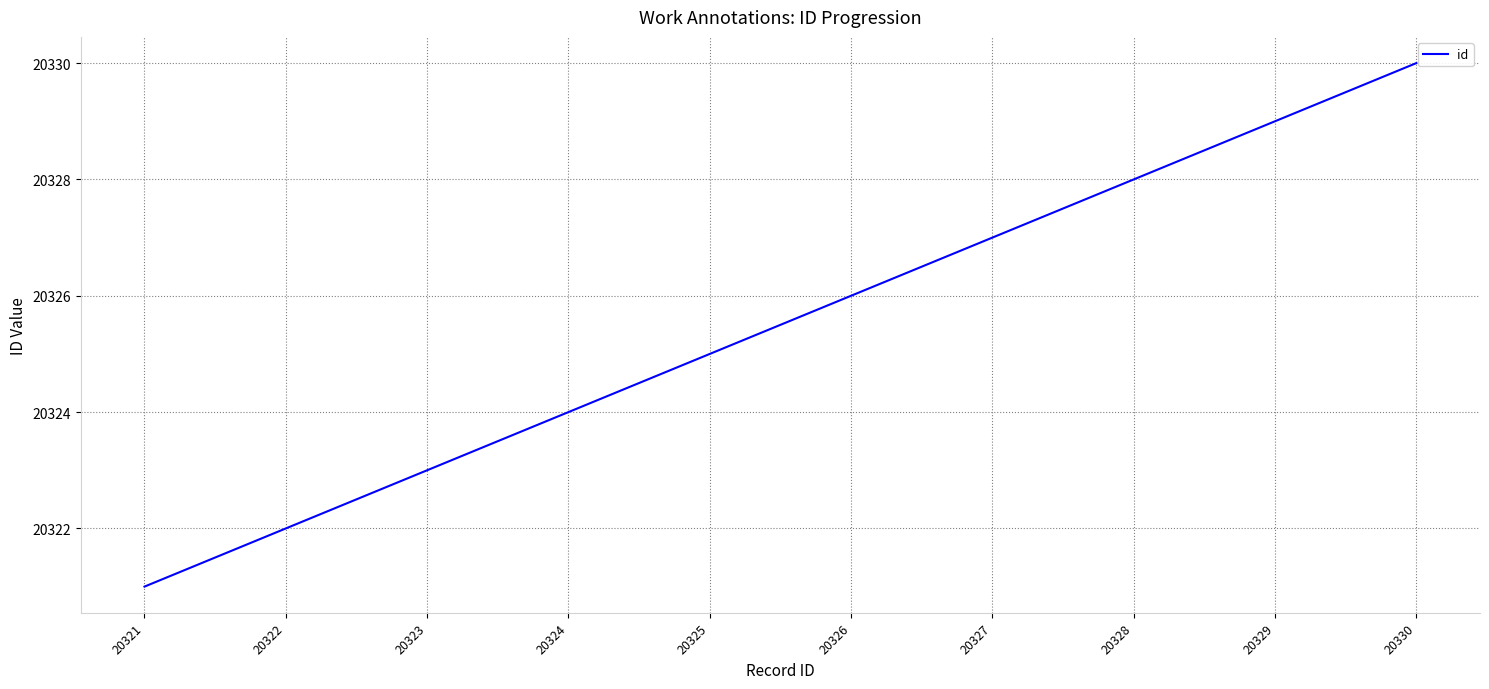

Is it true that the value at 20324 is 30714?

False